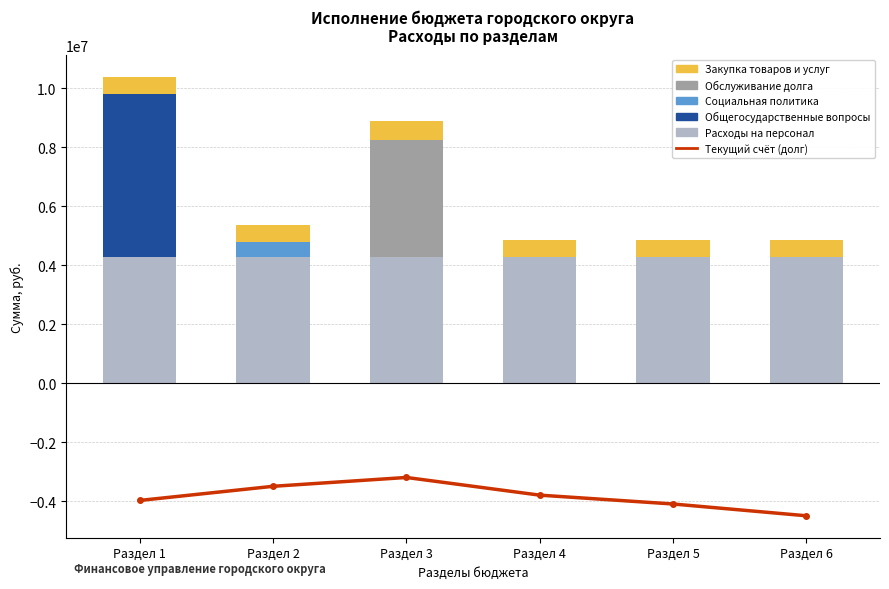

True or false: Социальная политика has a value of -352919.5 at Раздел 4.

False